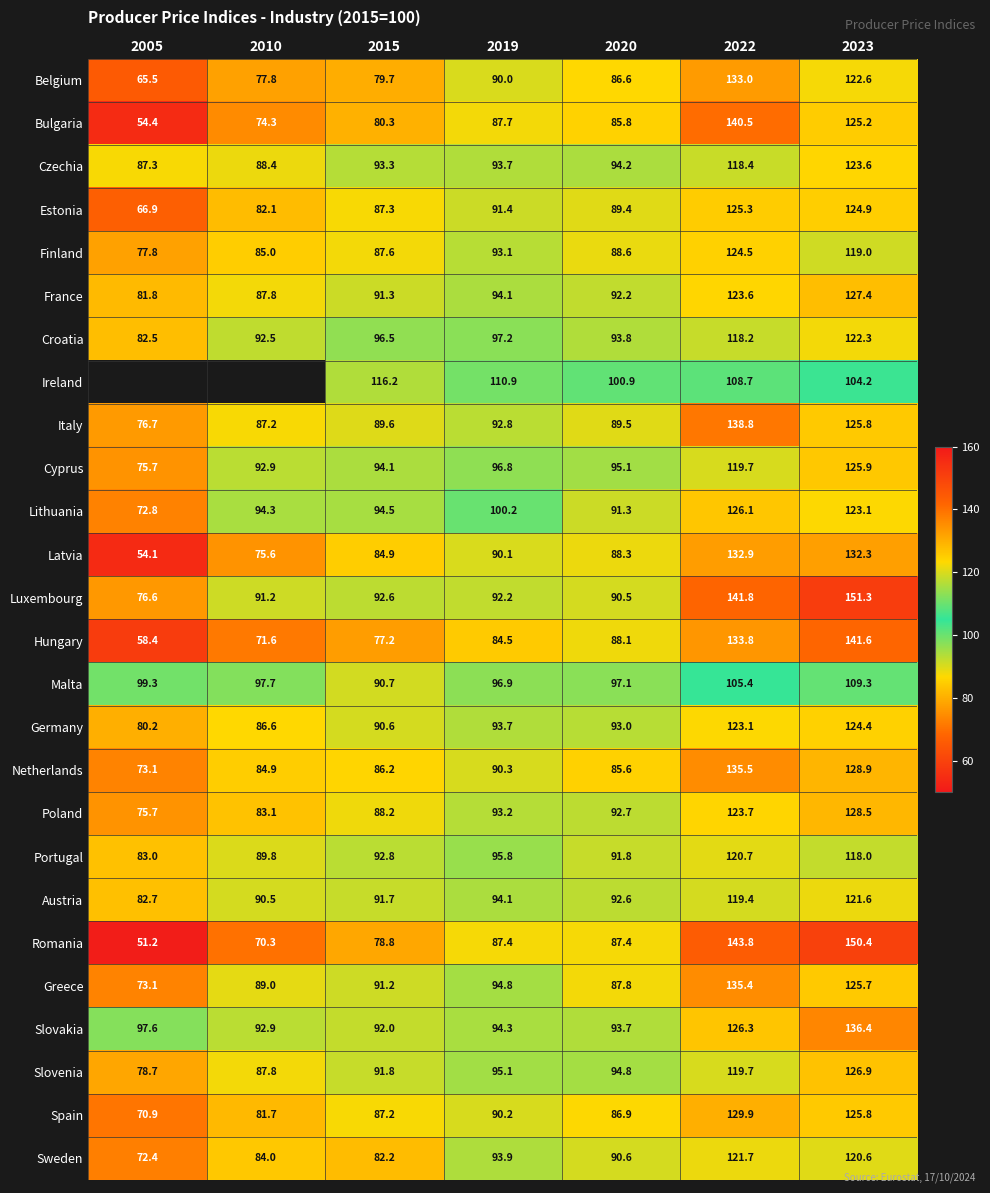

At how many categories does at least one series exceed 121?

2